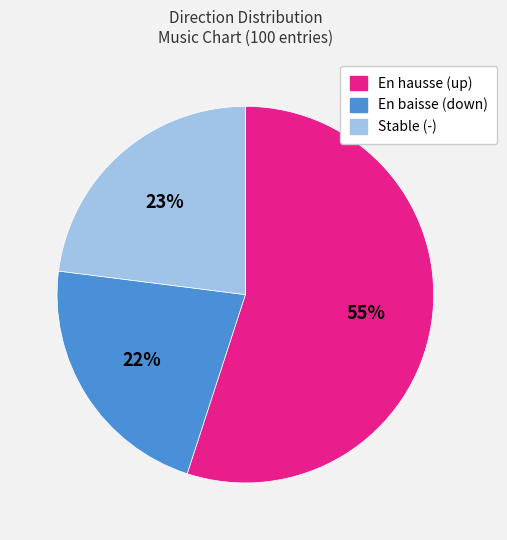

To the nearest percent, what is the average slice percentage?

33%